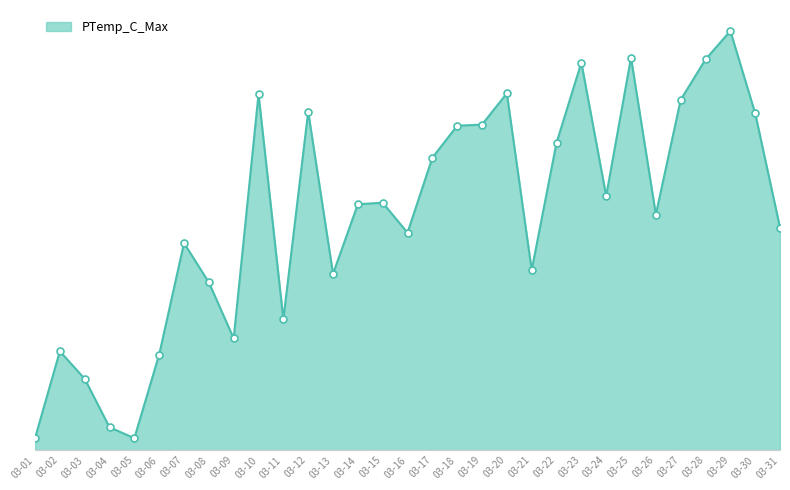

Between 03-13 and 03-03, which is larger?

03-13